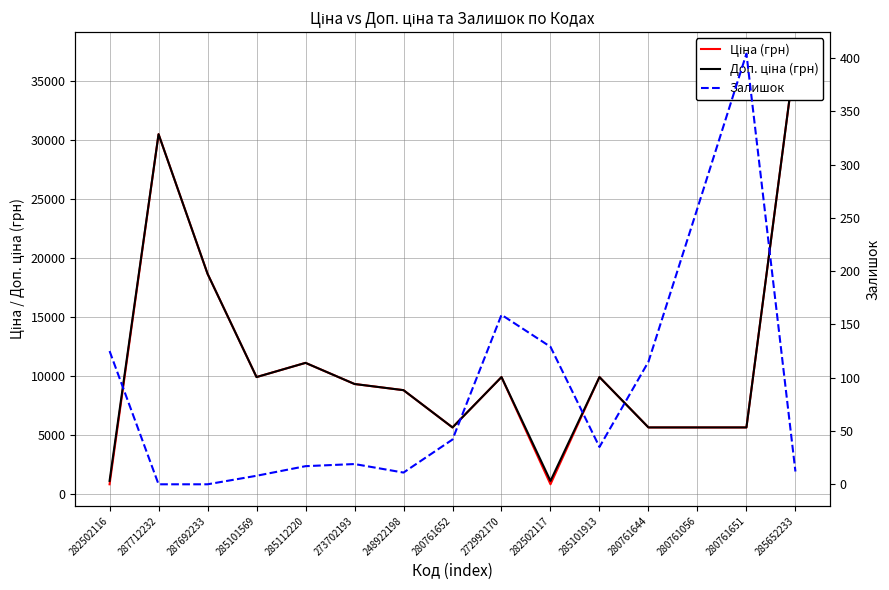

Reading left to right, what are all the values shown in this chart?

Ціна (грн): 282502116=813.0	287712232=30512.3	287692233=18671.5	285101569=9908.5	285112220=11113.6	273702193=9321.4	248922198=8797.6	280761652=5636.0	272992170=9908.5	282502117=813.0	285101913=9908.5	280761644=5636.0	280761056=5636.0	280761651=5636.0	285652233=37343.0
Доп. ціна (грн): 282502116=1101.8	287712232=30512.3	287692233=18671.5	285101569=9908.5	285112220=11113.6	273702193=9321.4	248922198=8797.6	280761652=5636.0	272992170=9908.5	282502117=1101.8	285101913=9908.5	280761644=5636.0	280761056=5636.0	280761651=5636.0	285652233=37343.0
Залишок: 282502116=125.0	287712232=0.0	287692233=0.0	285101569=8.0	285112220=17.0	273702193=19.0	248922198=11.0	280761652=42.0	272992170=159.0	282502117=129.0	285101913=35.0	280761644=115.0	280761056=259.0	280761651=404.0	285652233=12.0